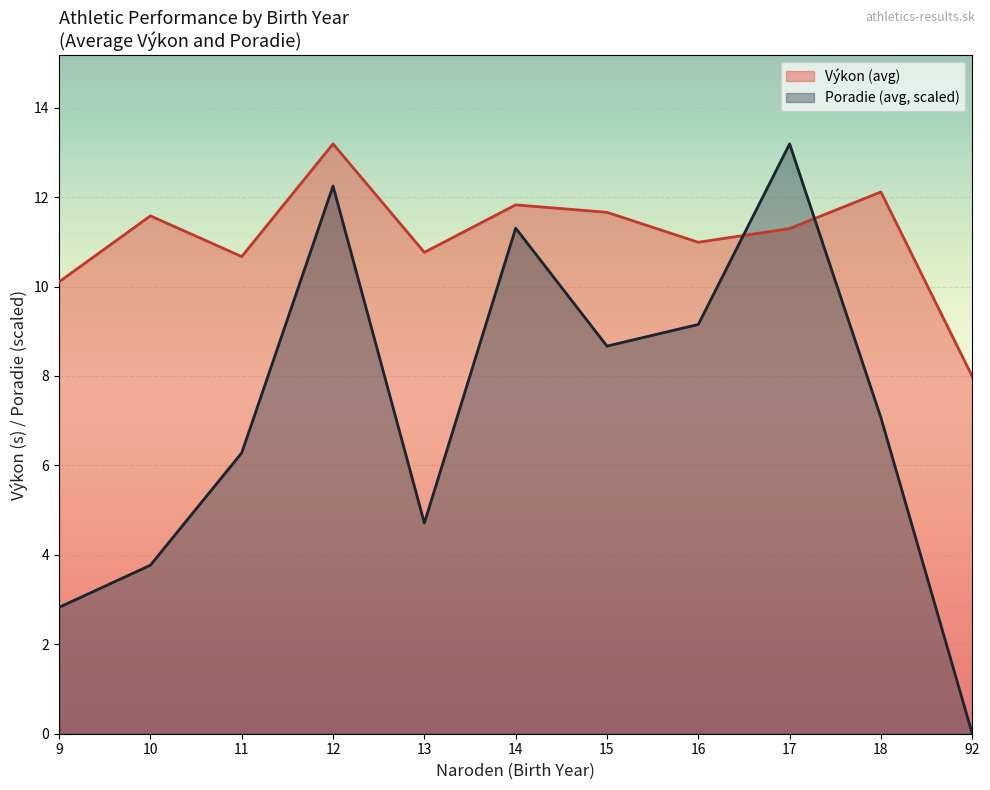

What are all the series names shown in the legend?

Výkon (avg), Poradie (avg, scaled)